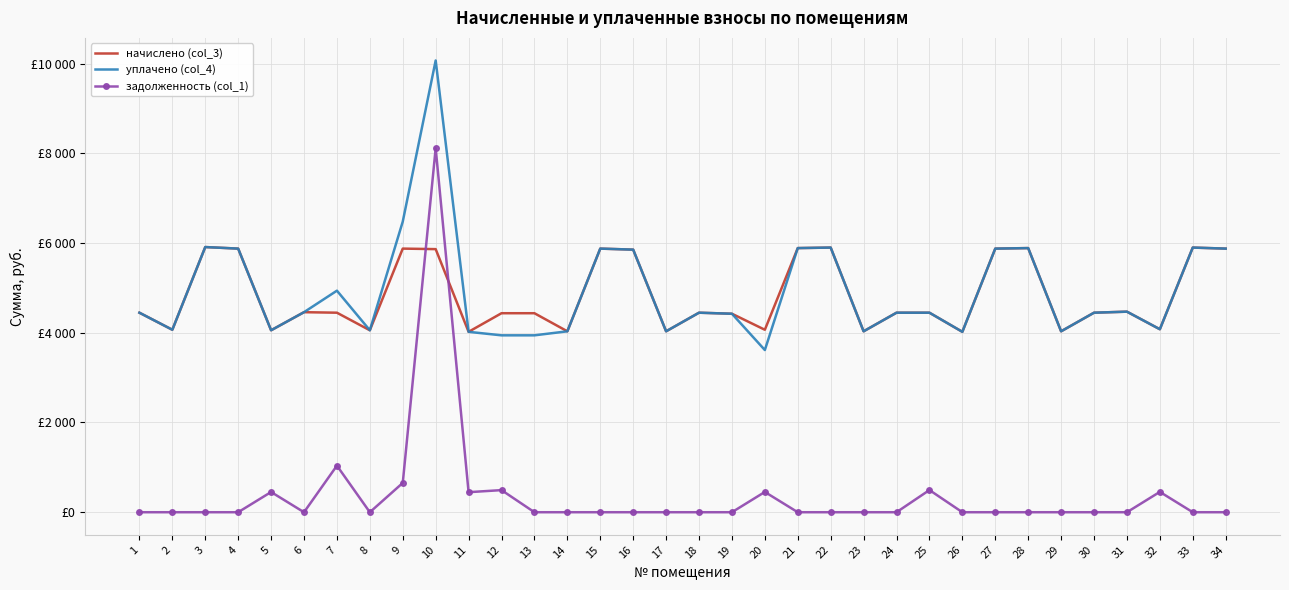

Read the начислено (col_3) value at 6.

4458.2